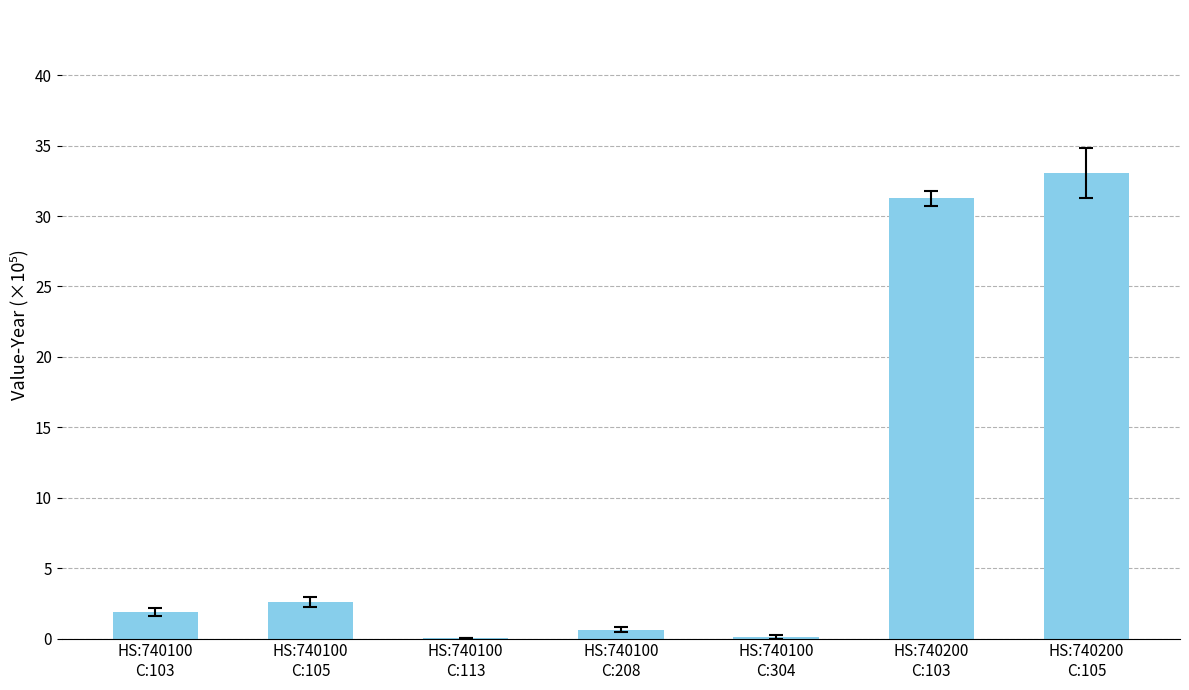

What is the maximum value shown in the chart?

33.1